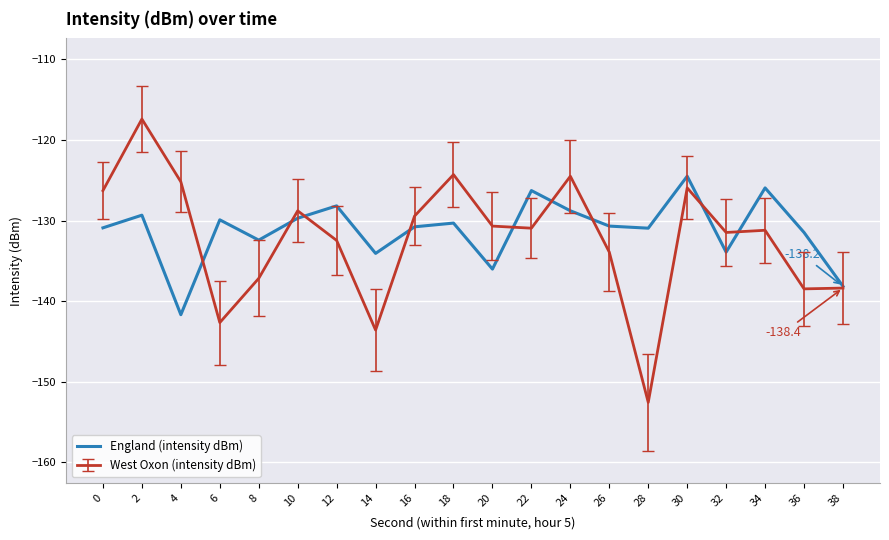

At 12, list the series in order from largest to smallest.

England (intensity dBm), West Oxon (intensity dBm)